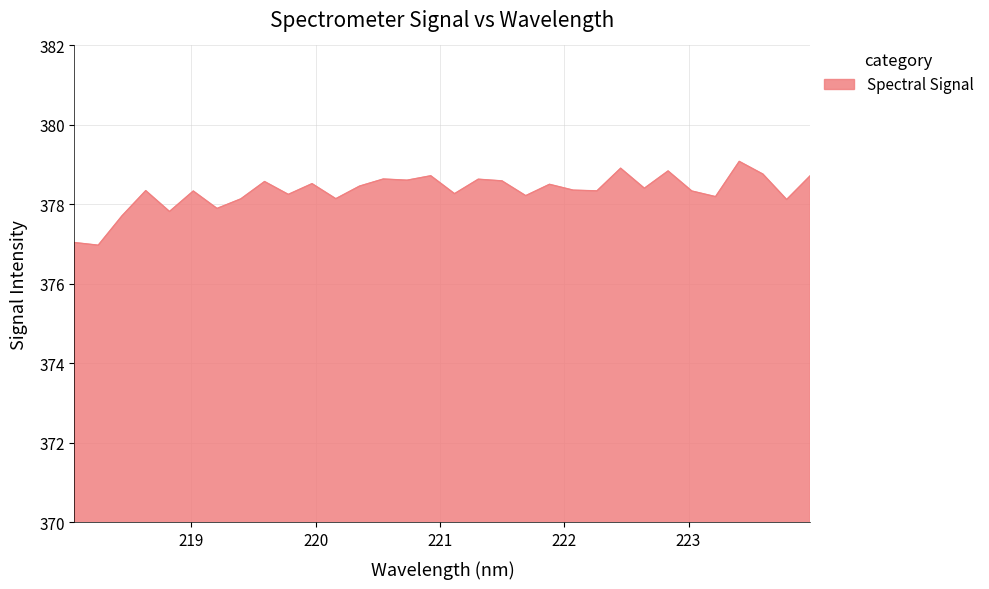

What is the maximum value shown in the chart?

379.1